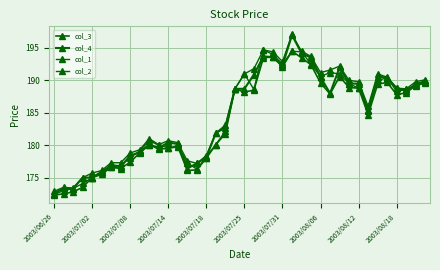

How many values in the col_2 series exceed 188?

20